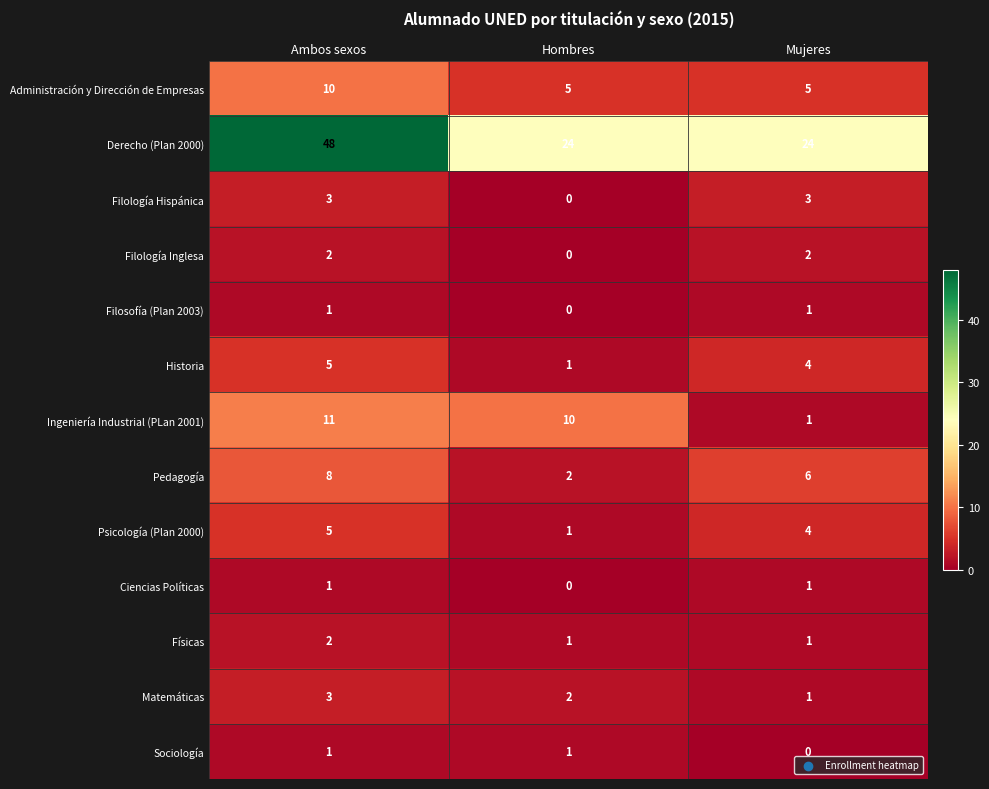

What is the spread (max minus min) of values at Hombres?

24